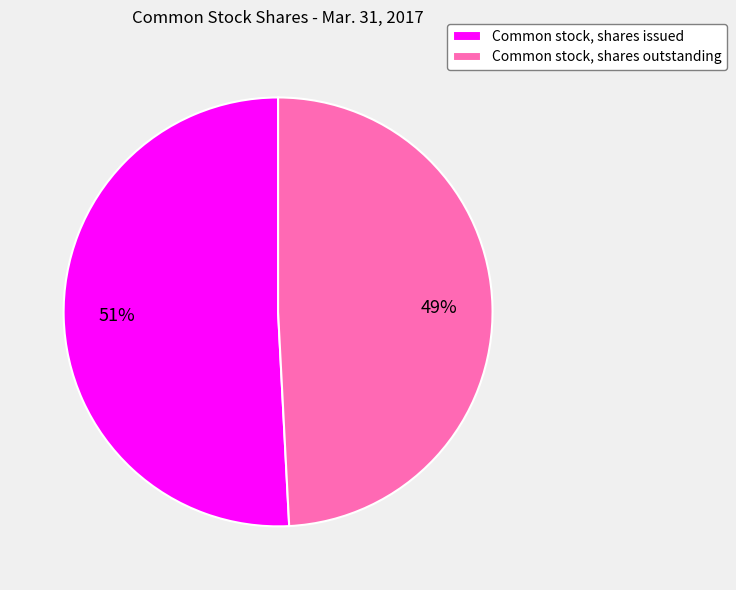

Which slice is the largest?

Common stock, shares issued